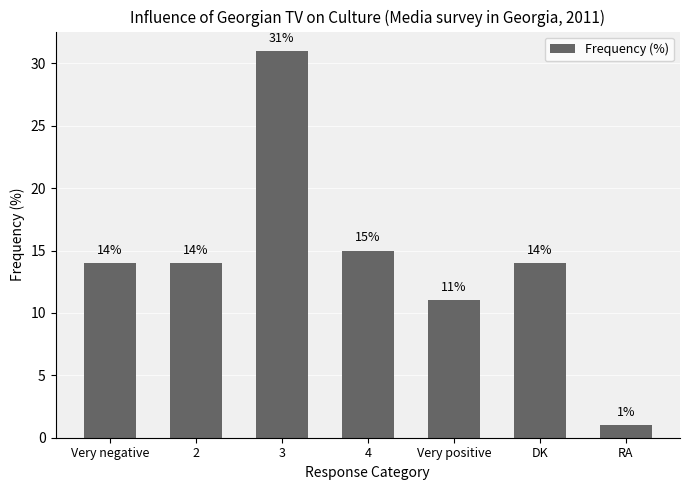

Reading right to left, list all the values displayed in this chart.

RA=1	DK=14	Very positive=11	4=15	3=31	2=14	Very negative=14